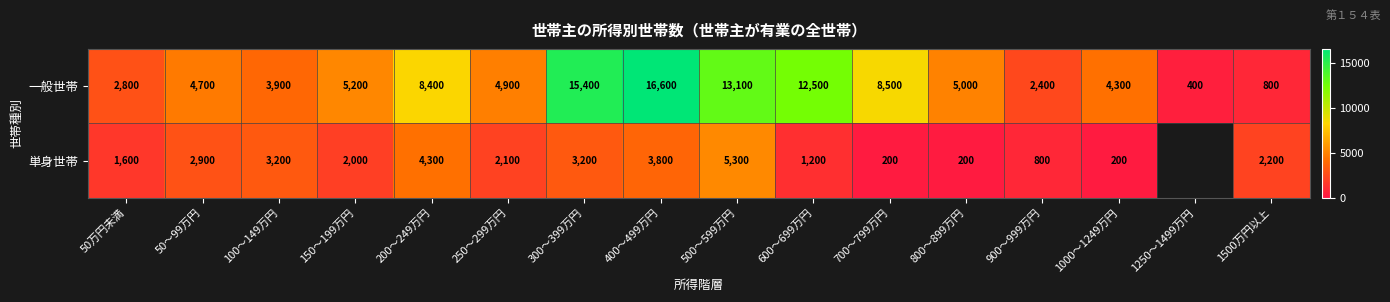

Is it true that 一般世帯 equals 13100 at 500～599万円?

True